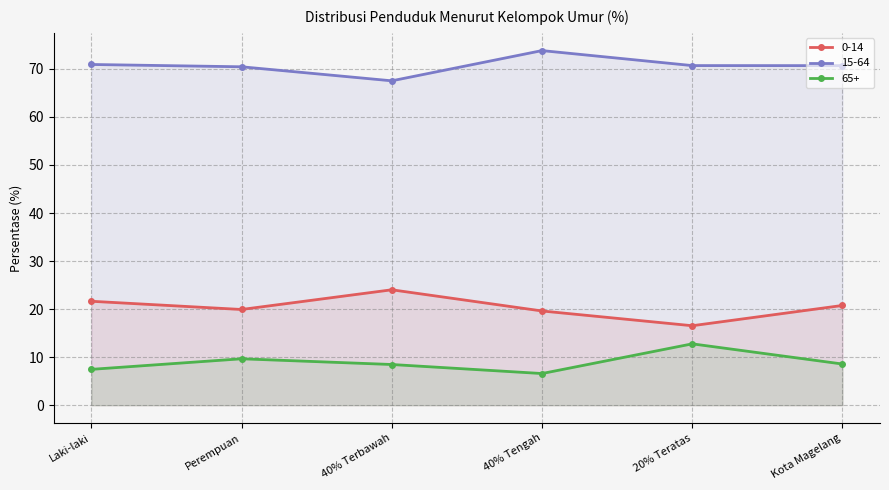

The value of 65+ at Laki-laki is 7.5. True or false?

True